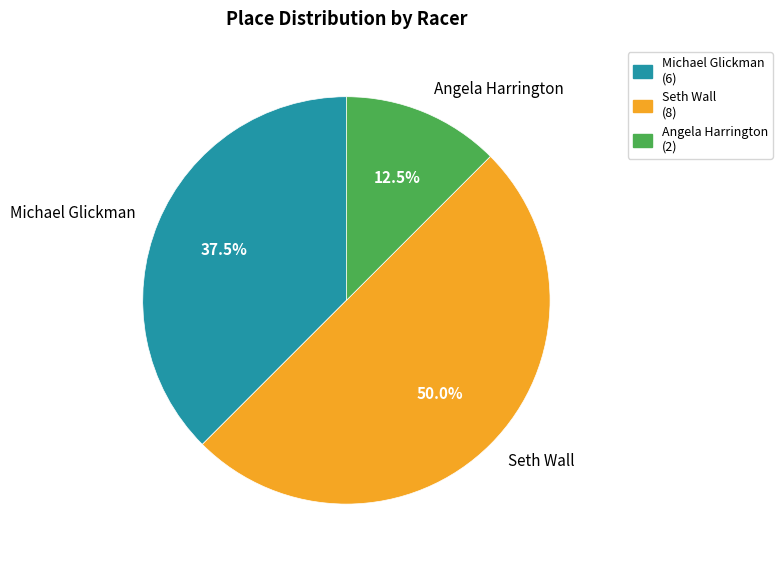

Between Seth Wall and Angela Harrington, which is larger?

Seth Wall